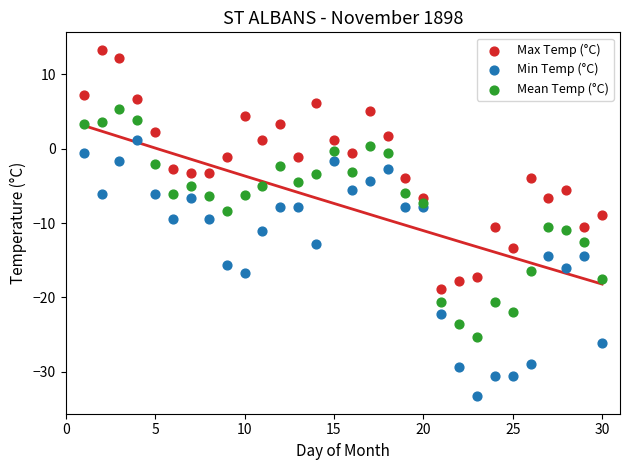

Which series has the largest Y range (max minus min)?

Min Temp (°C)